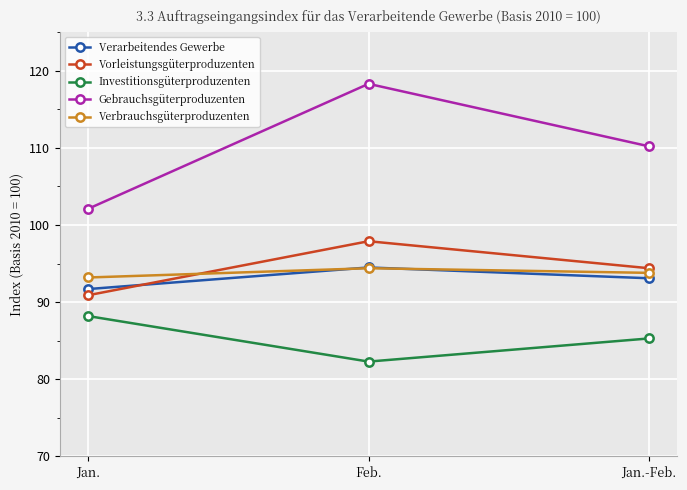

How many lines are shown in the chart?

5